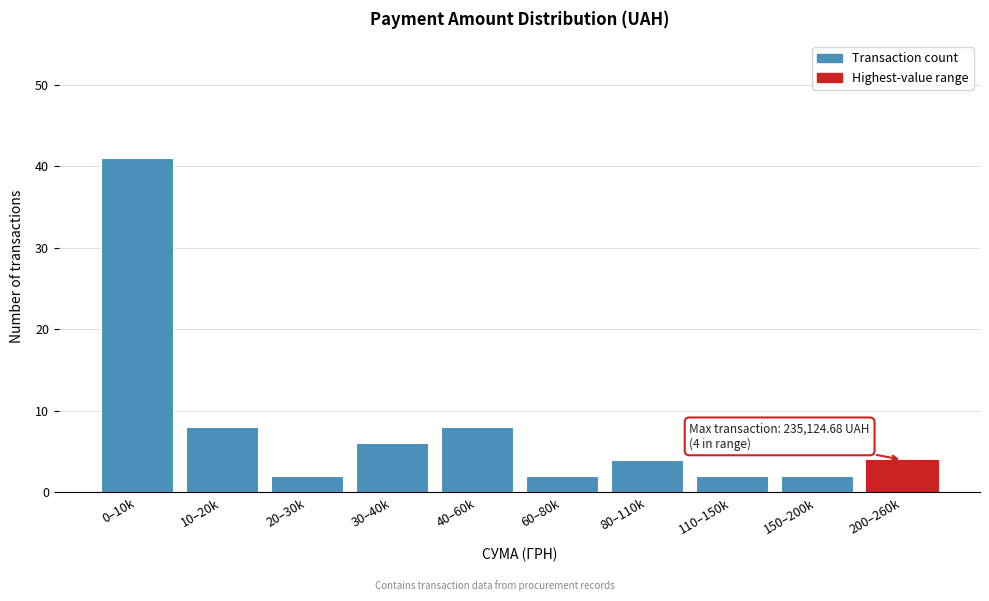

Reading right to left, transcribe all the data shown in this chart.

200–260k=4	150–200k=2	110–150k=2	80–110k=4	60–80k=2	40–60k=8	30–40k=6	20–30k=2	10–20k=8	0–10k=41